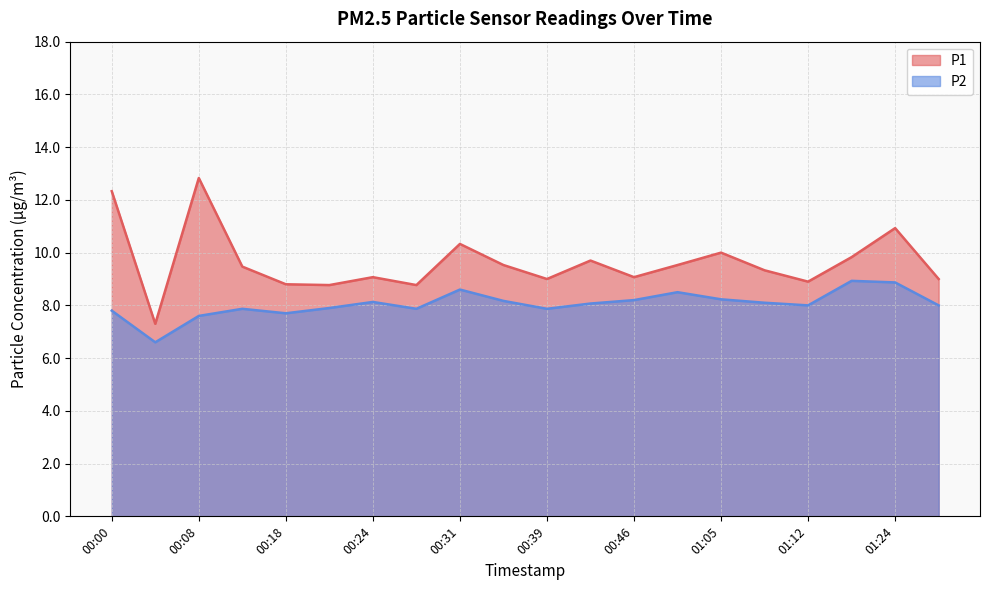

How many lines are shown in the chart?

2